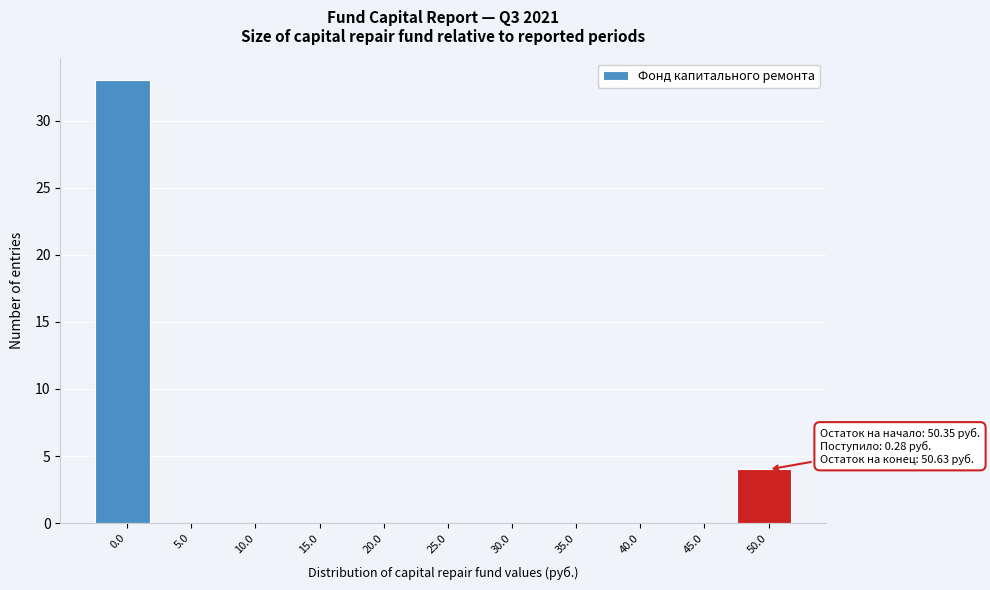

What is the sum of all values?

37